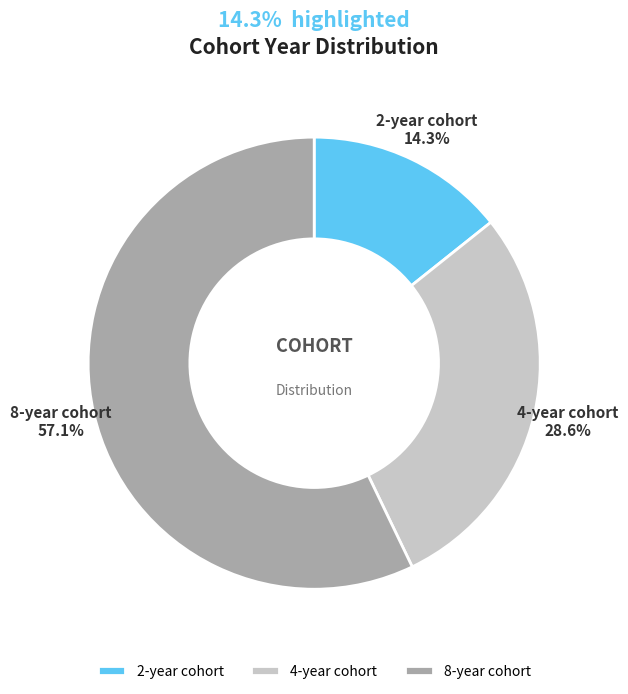

Is 4-year cohort the majority of the pie?

No